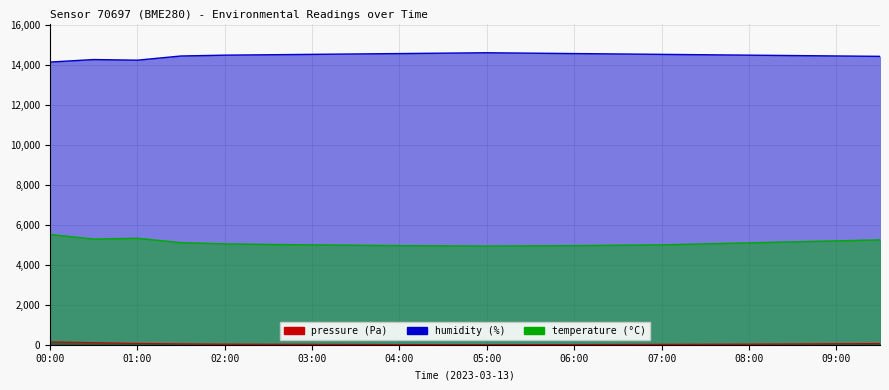

True or false: pressure and humidity intersect in this chart.

False